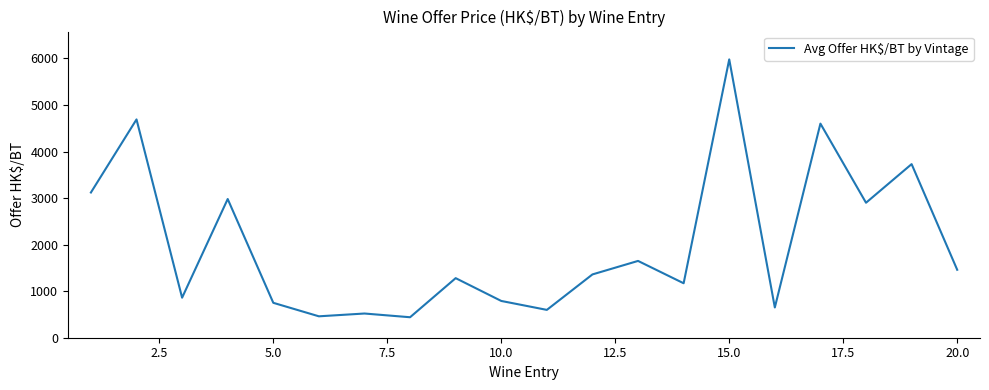

What is the difference between the maximum and minimum values?

5540